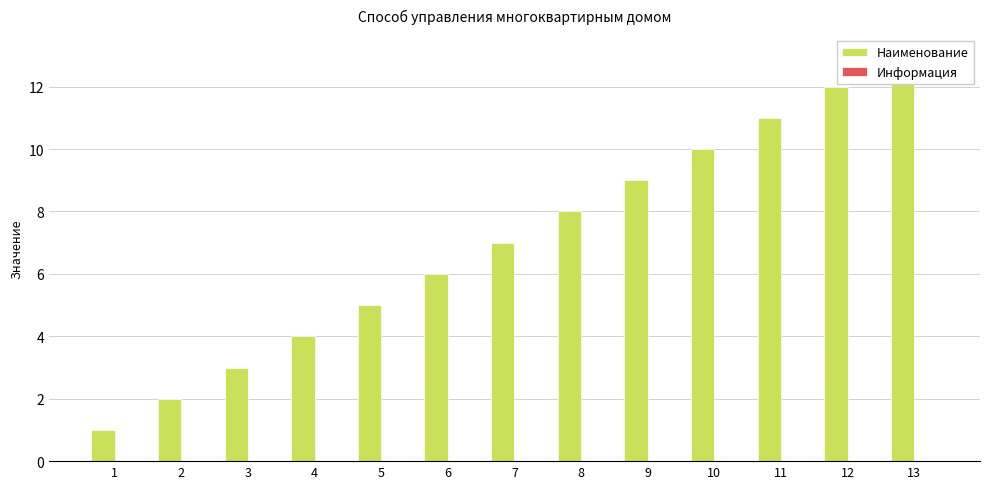

Reading left to right, transcribe all the data shown in this chart.

Наименование: 1=1	2=2	3=3	4=4	5=5	6=6	7=7	8=8	9=9	10=10	11=11	12=12	13=13
Информация: 1=0	2=0	3=0	4=0	5=0	6=0	7=0	8=0	9=0	10=0	11=0	12=0	13=0